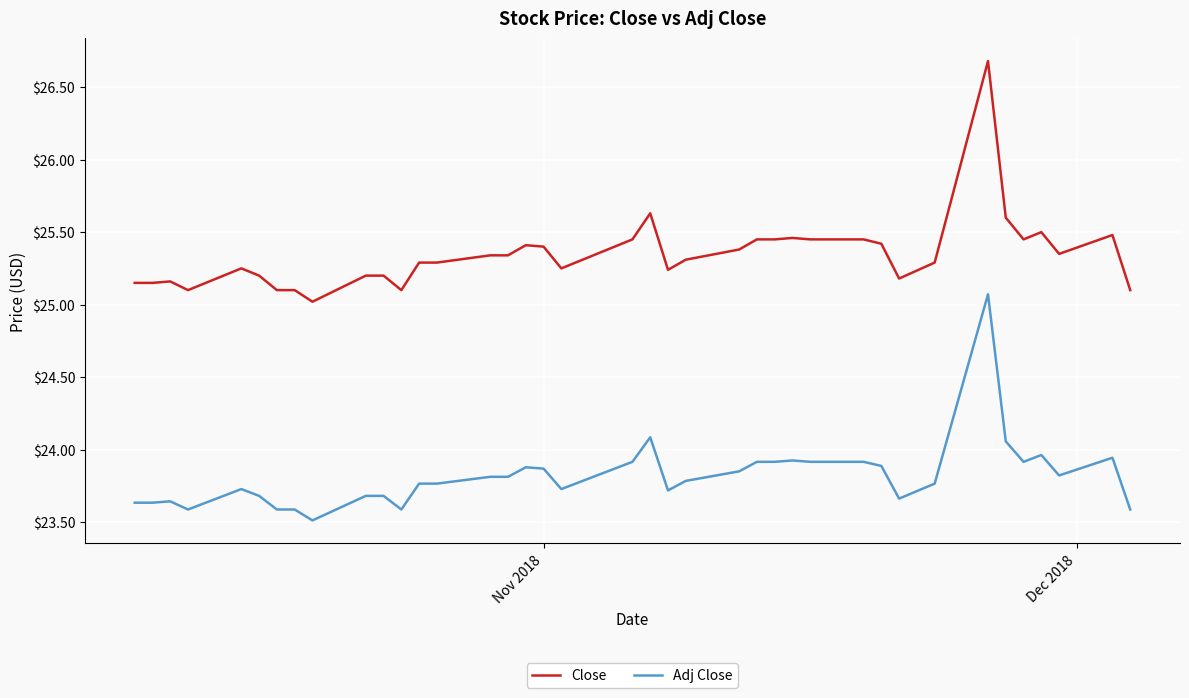

What is the difference between the maximum and minimum values in the Adj Close series?

1.6